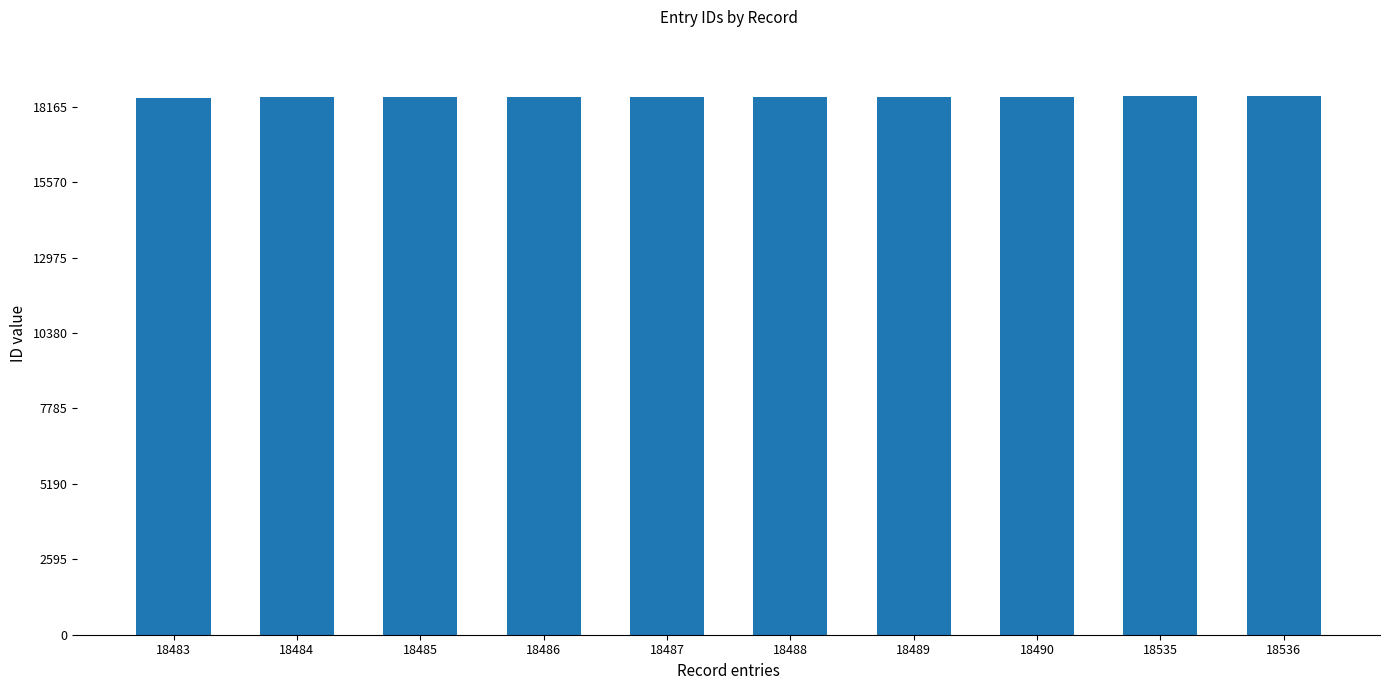

What is the difference between the second highest and minimum values?

52